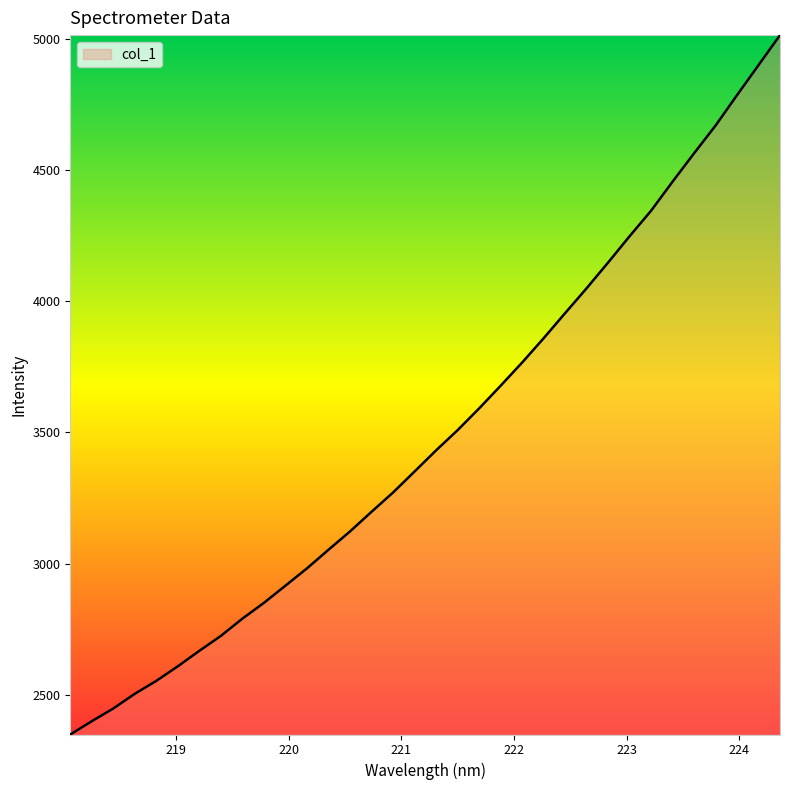

Reading left to right, what are all the values shown in this chart?

2348.3	2399.0	2447.5	2503.6	2553.0	2608.6	2667.5	2724.5	2790.3	2850.4	2916.0	2981.9	3052.9	3122.7	3197.6	3271.1	3351.1	3431.6	3508.7	3591.4	3677.9	3766.3	3858.9	3954.7	4049.5	4147.6	4247.9	4345.2	4456.0	4563.9	4669.7	4785.7	4900.0	5014.4